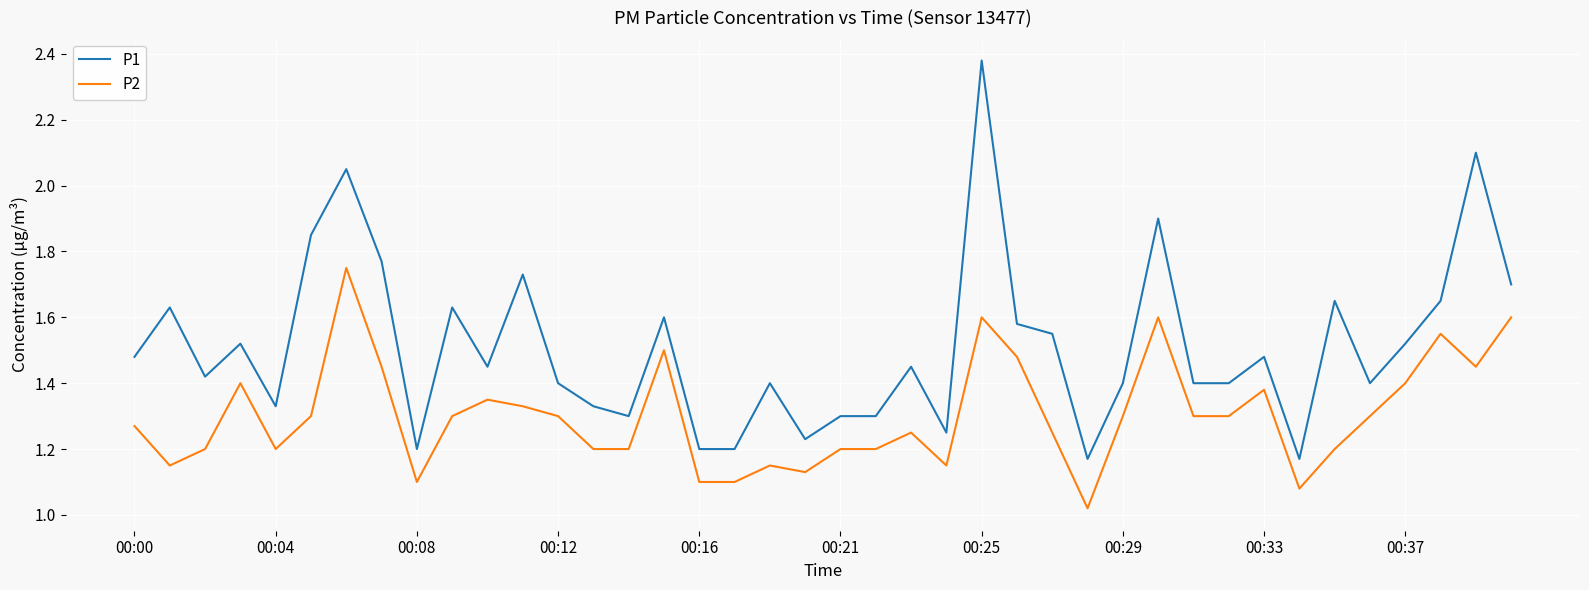

Which series has the largest total across all categories?

P1